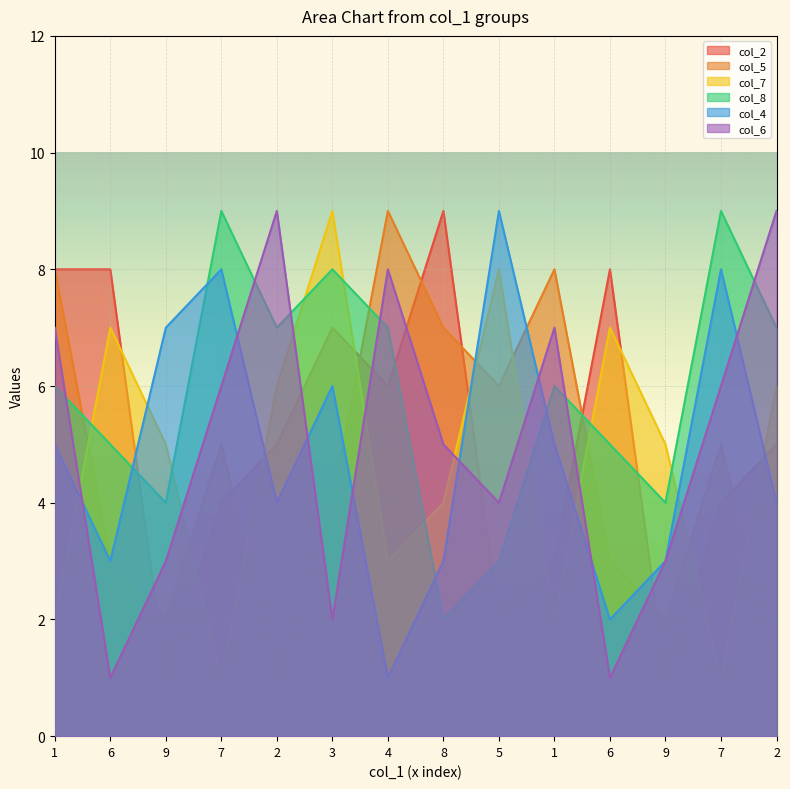

How many lines are shown in the chart?

6